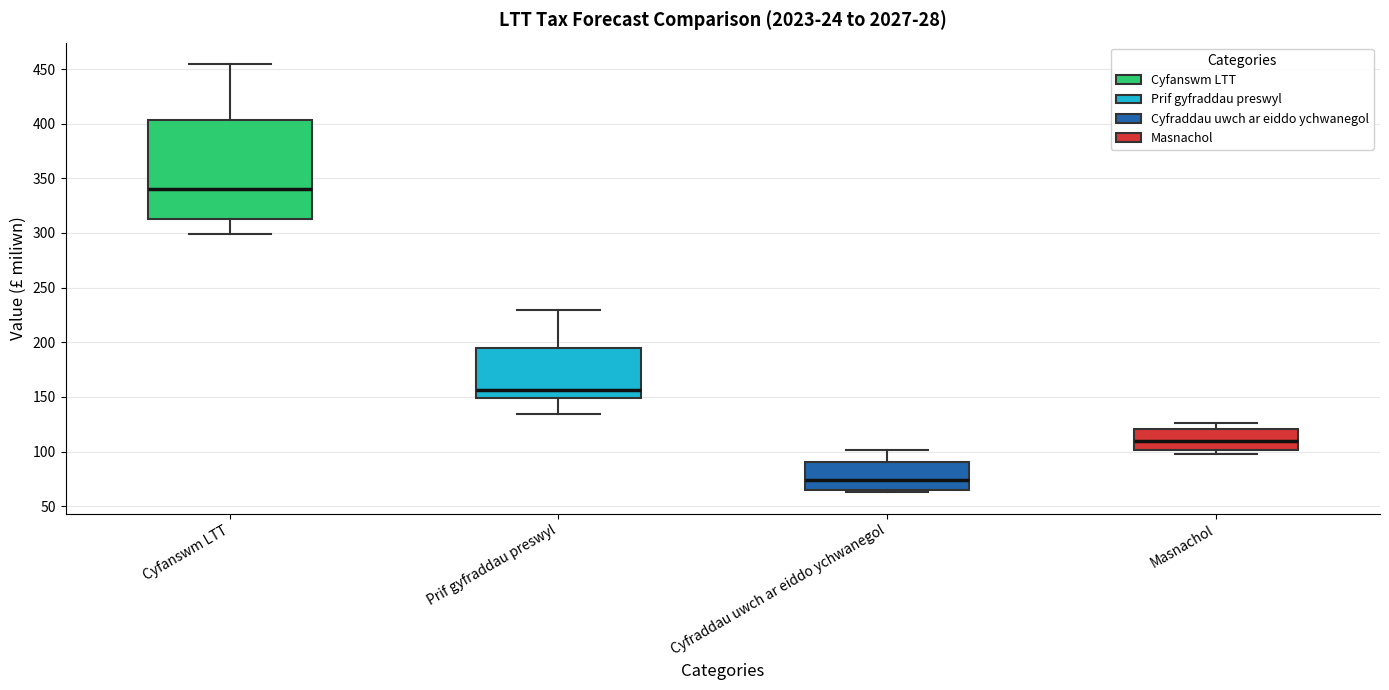

Which box's median line is the lowest?

Cyfraddau uwch ar eiddo ychwanegol